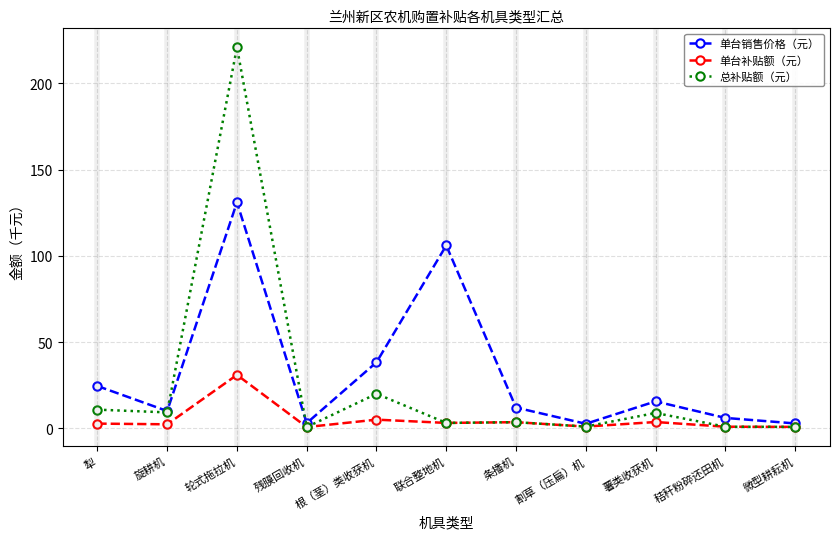

Is this an area chart (filled region under the line)?

No